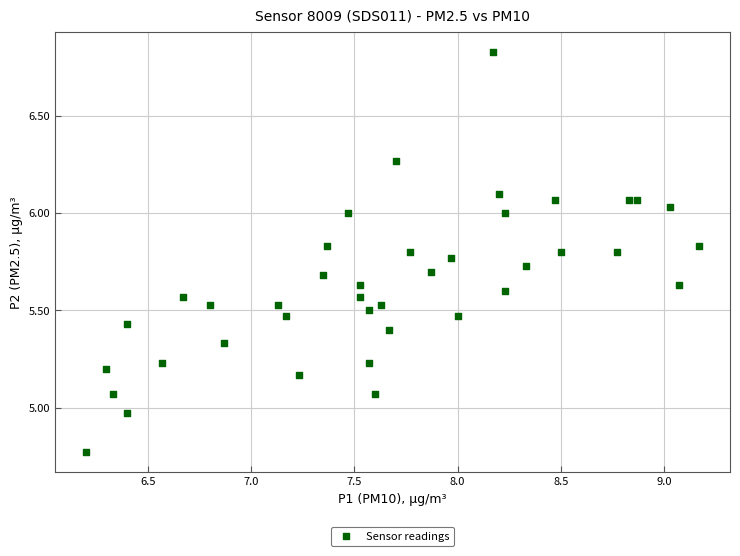

What is the range of Y values (max minus min)?

2.1